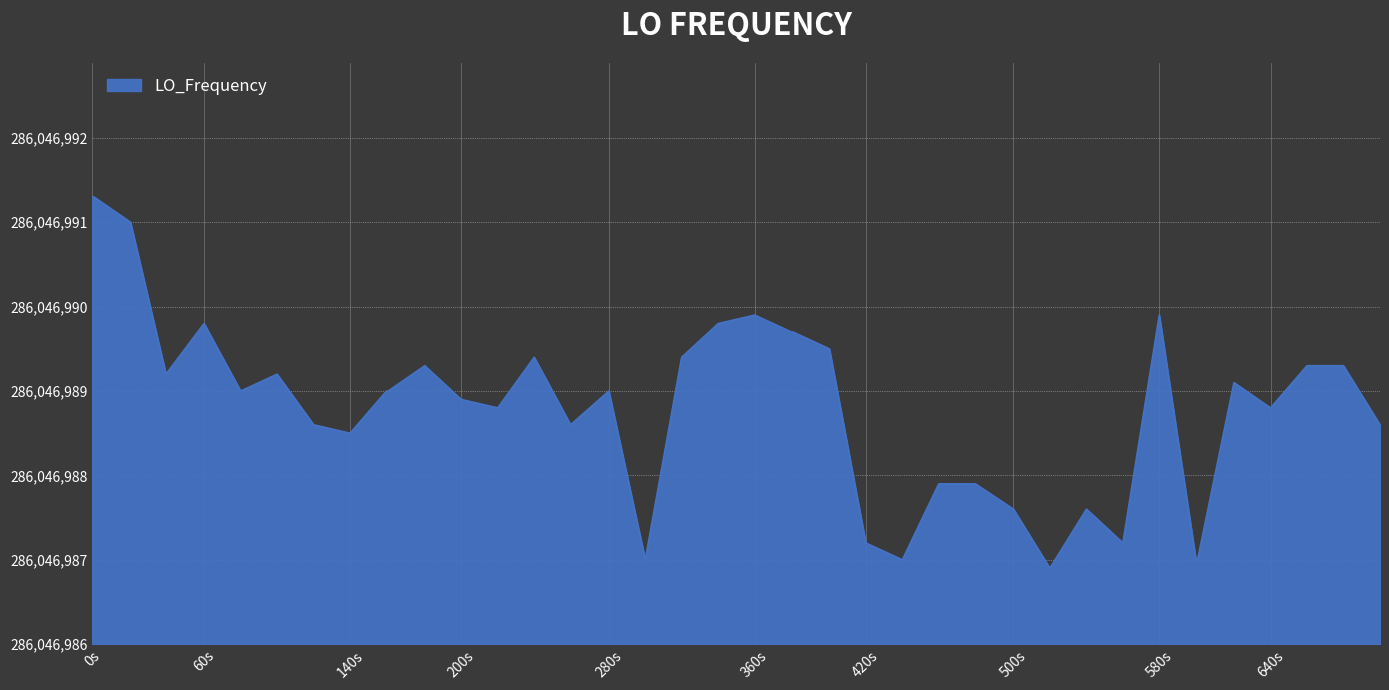

Is this an area chart (filled region under the line)?

Yes